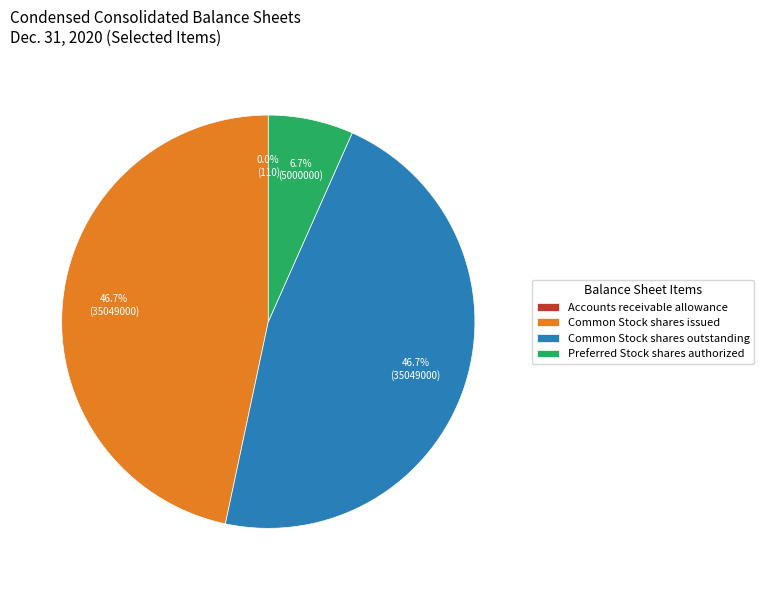

To the nearest percent, what is the difference between the largest and smallest slice percentages?

47%